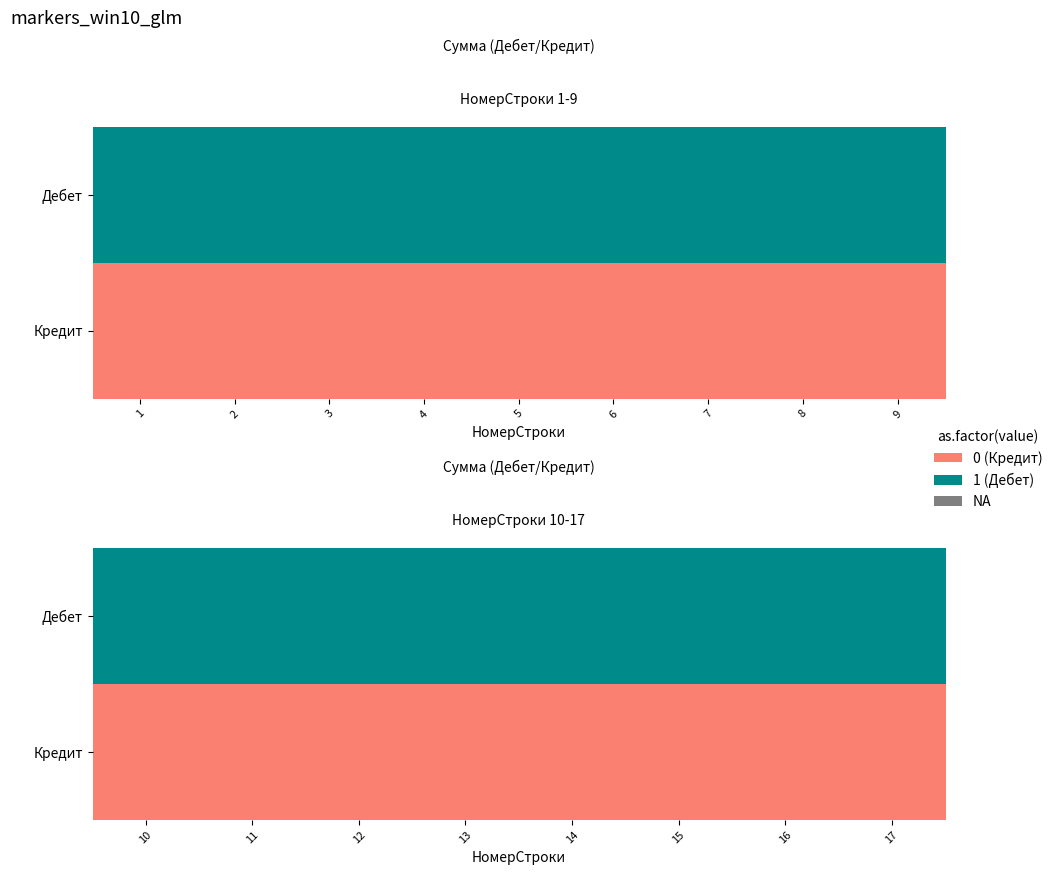

List the series in order of their peak value, lowest first.

Кредит, Дебет